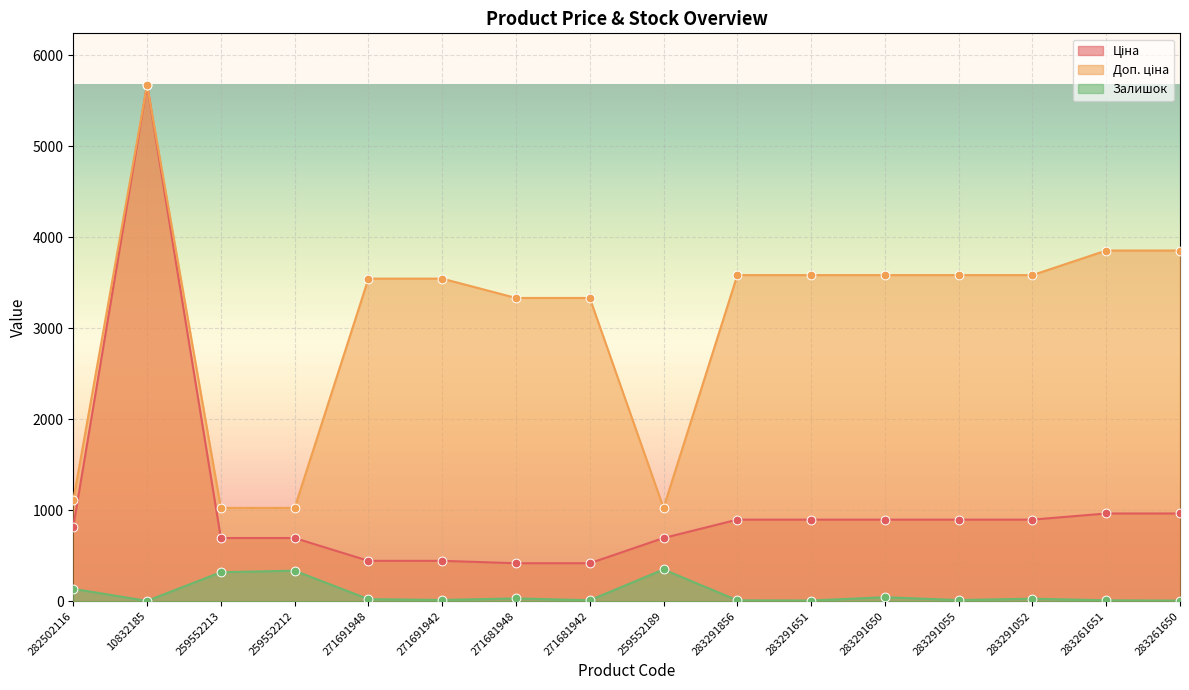

At how many categories does at least one series exceed 2846?

12